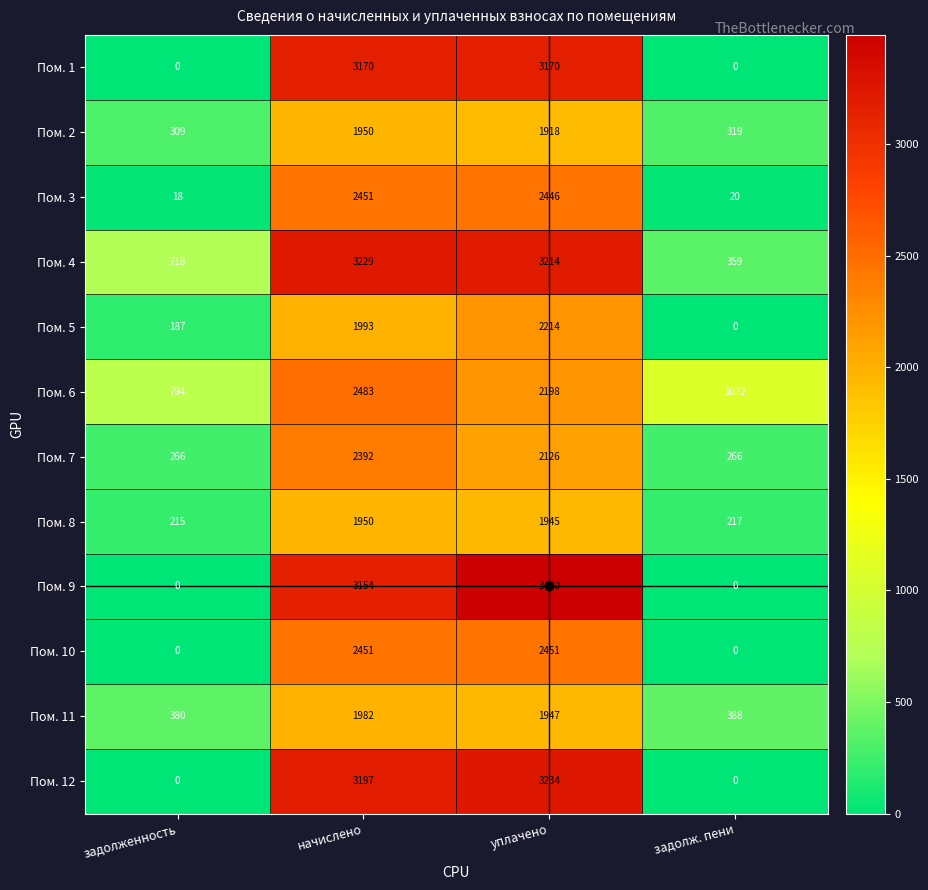

True or false: Пом. 1 has a value of 1699 at задолженность.

False